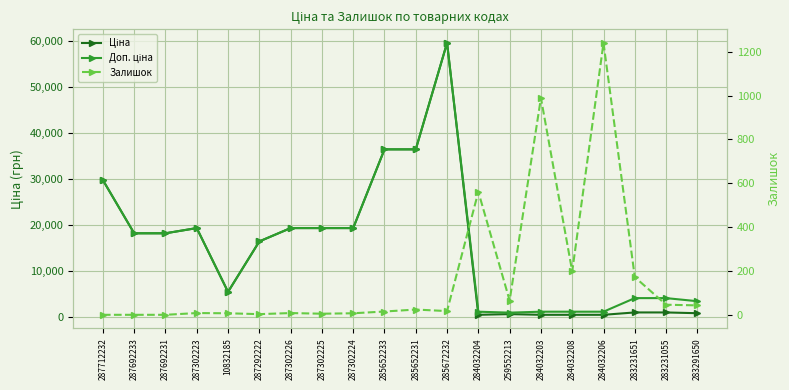

What is the sum of all Ціна values?

303576.3